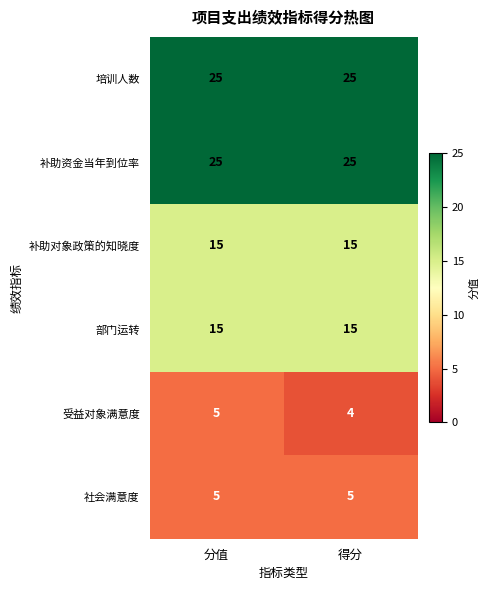

At which category is the sum across all series the highest?

分值